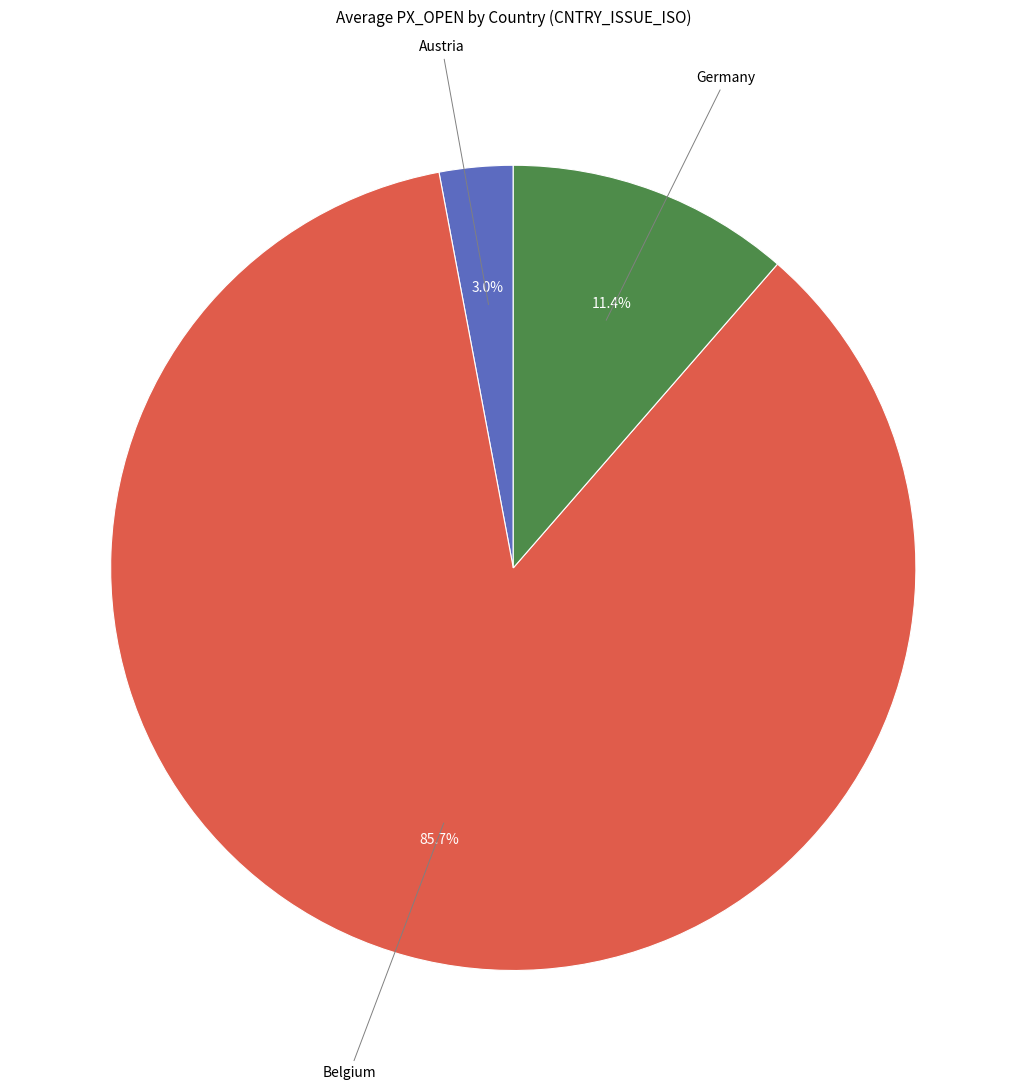

What portion of the pie excludes Germany?

88.6%